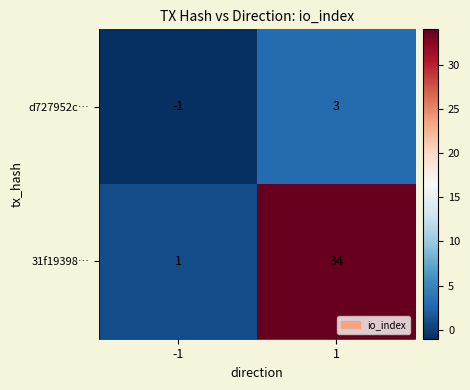

The d727952c… series shows 3 at 1. True or false?

True